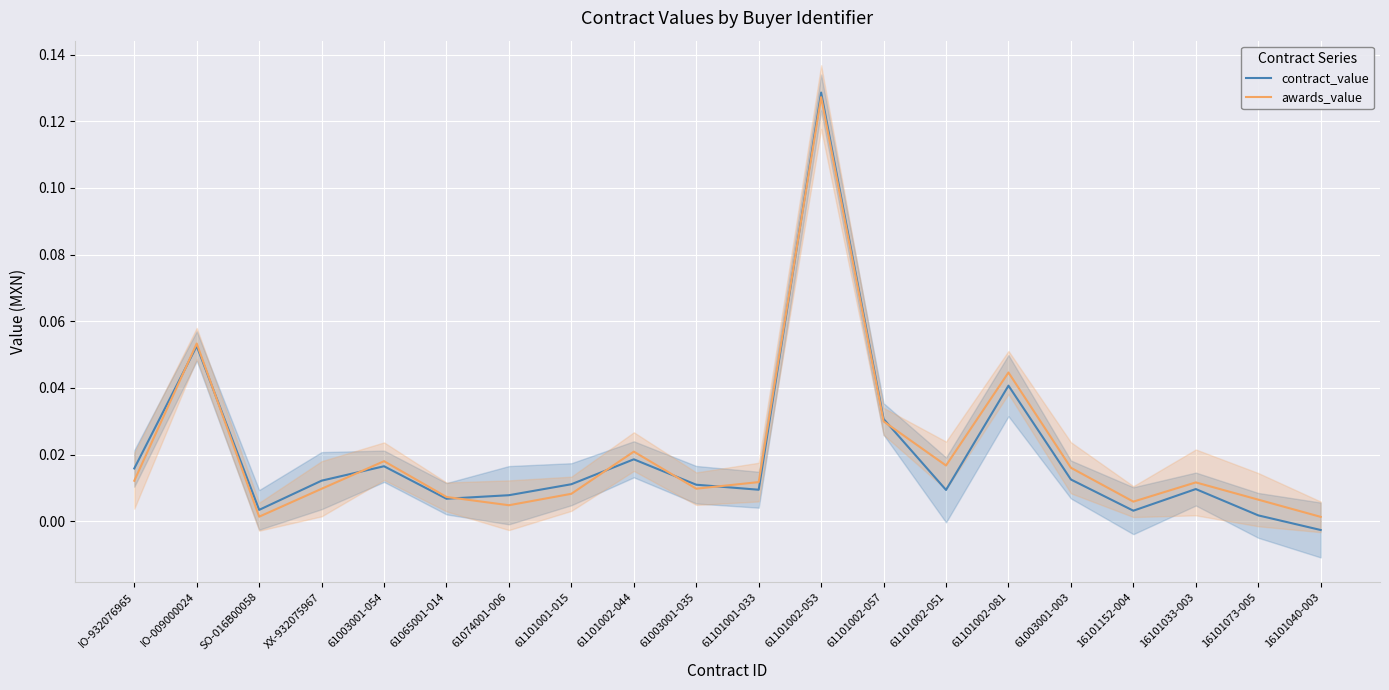

Rank the categories by awards_value value from highest to lowest.

61101002-053, IO-009000024, 61101002-081, 61101002-057, 61101002-044, 61003001-054, 61101002-051, 61003001-003, IO-932076965, 61101001-033, 16101033-003, 61003001-035, XX-932075967, 61101001-015, 61065001-014, 16101073-005, 16101152-004, 61074001-006, SO-016B00058, 16101040-003